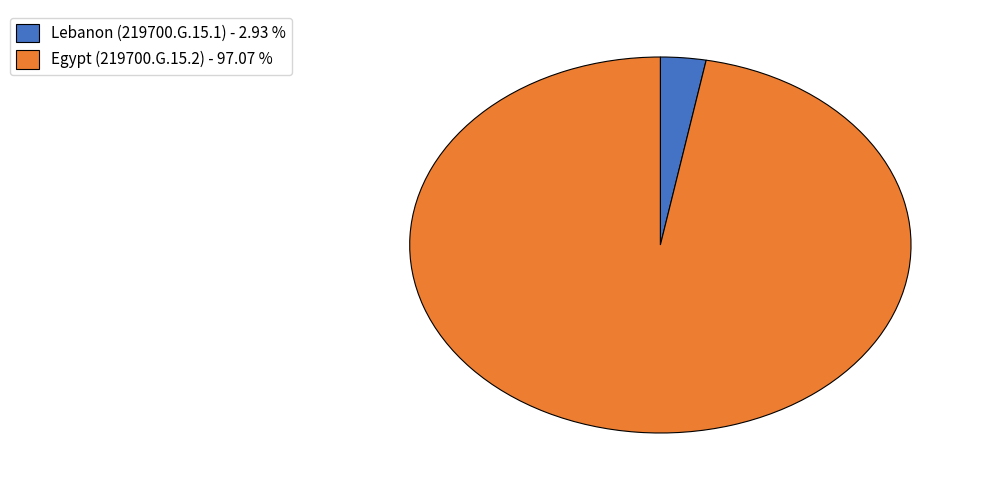

Is there a majority slice in this chart?

Yes